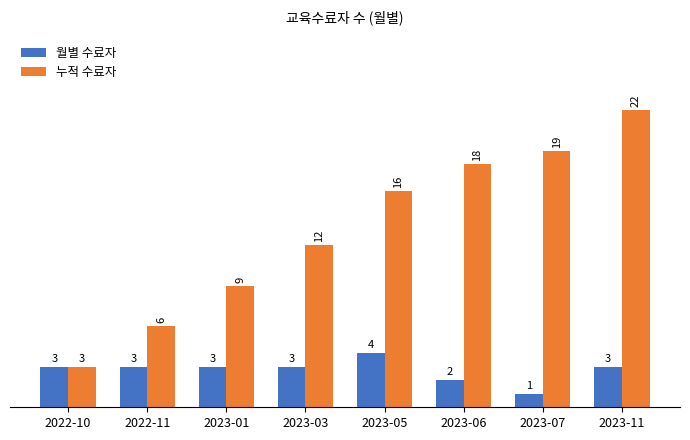

What is the difference between the 누적 수료자 values at 2023-01 and 2023-05?

7